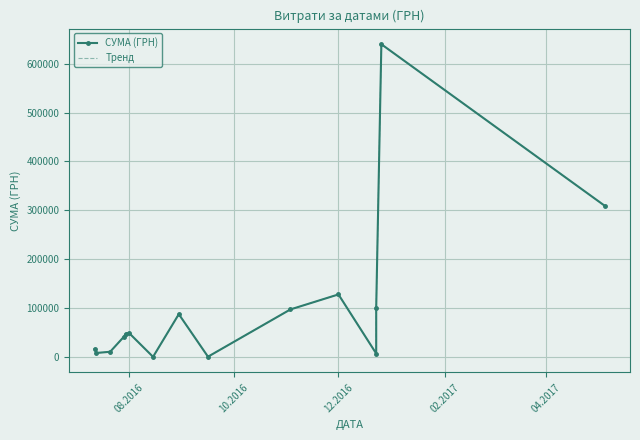

At how many categories does at least one series exceed 310246?

1